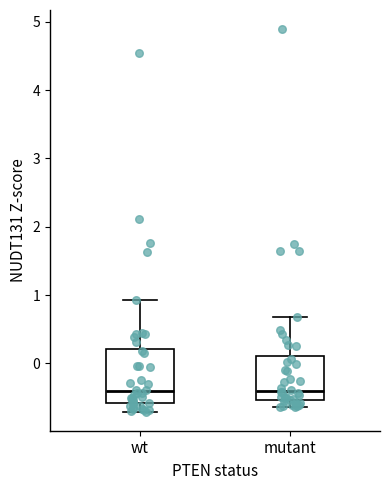

Reading left to right, read every box against the y-axis: the position of its median line, the range the box covers, and the ends of its whiskers. The values are not printed on the chart, so give them approximately, as read against the axis.

wt: median -0.4, box -0.6 to 0.2, whiskers -0.7 to 0.9
mutant: median -0.4, box -0.5 to 0.1, whiskers -0.6 to 0.7